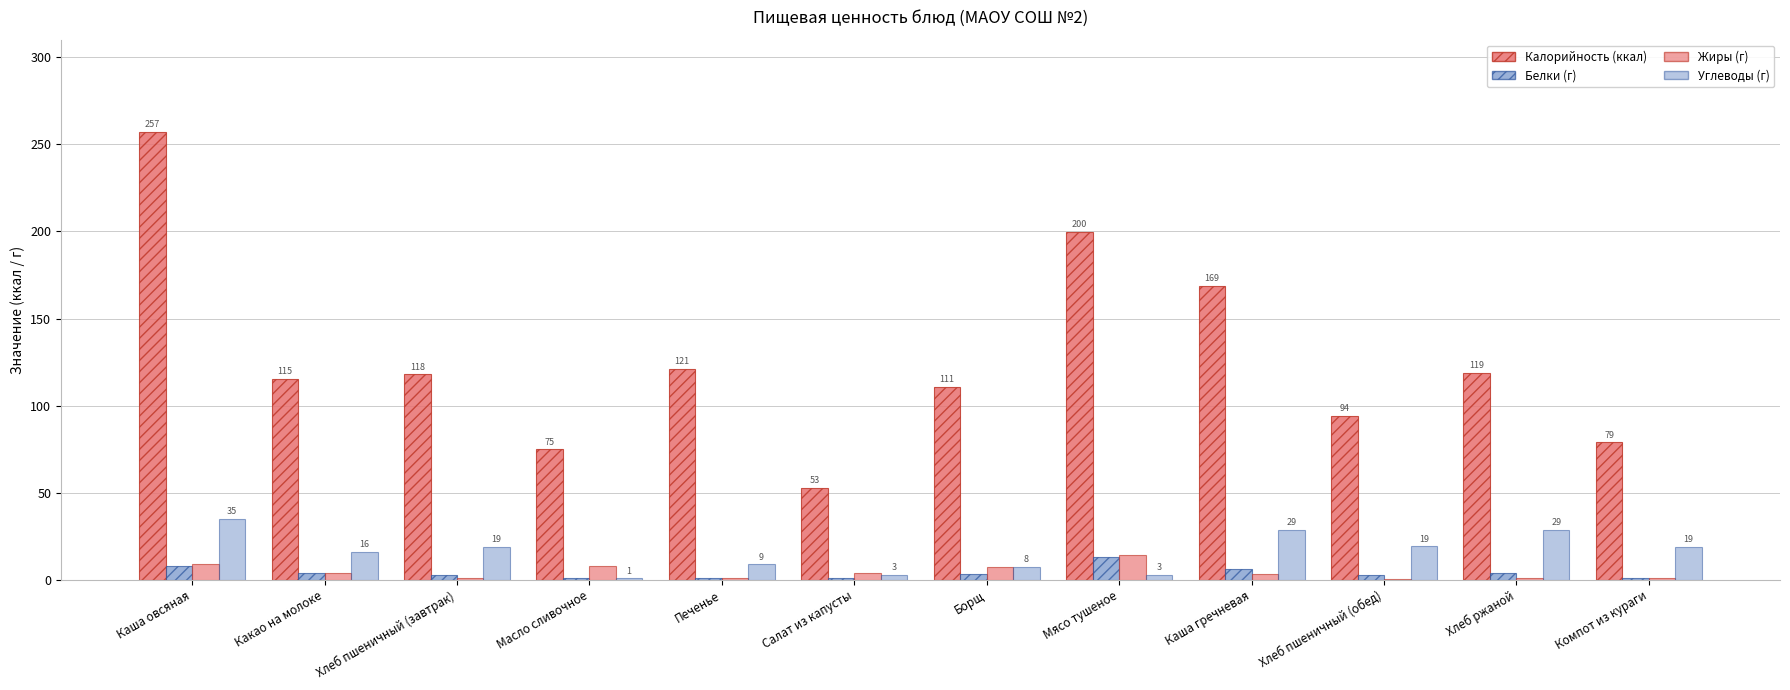

Count the number of data series in this chart.

4